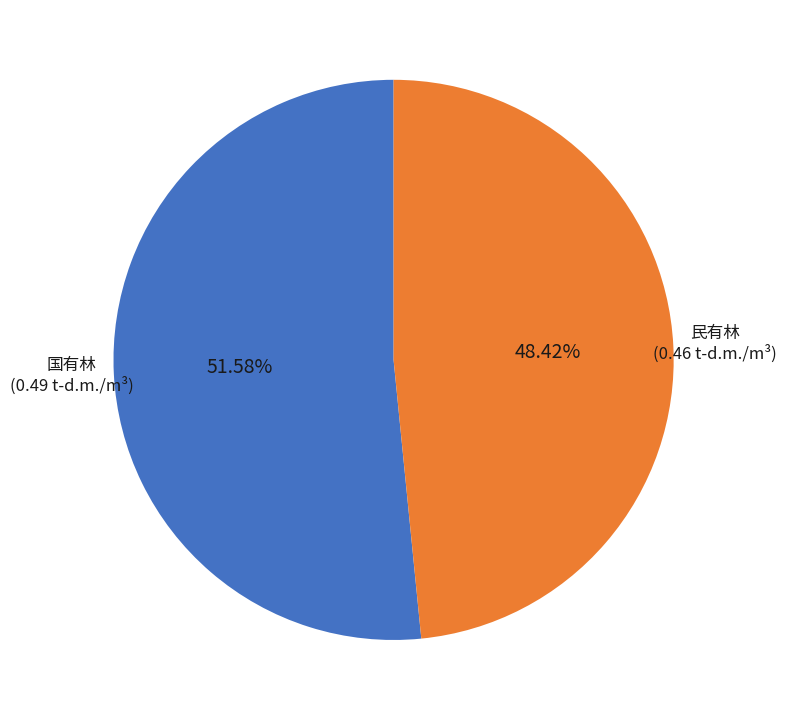

Is there any slice that represents more than half of the pie?

Yes